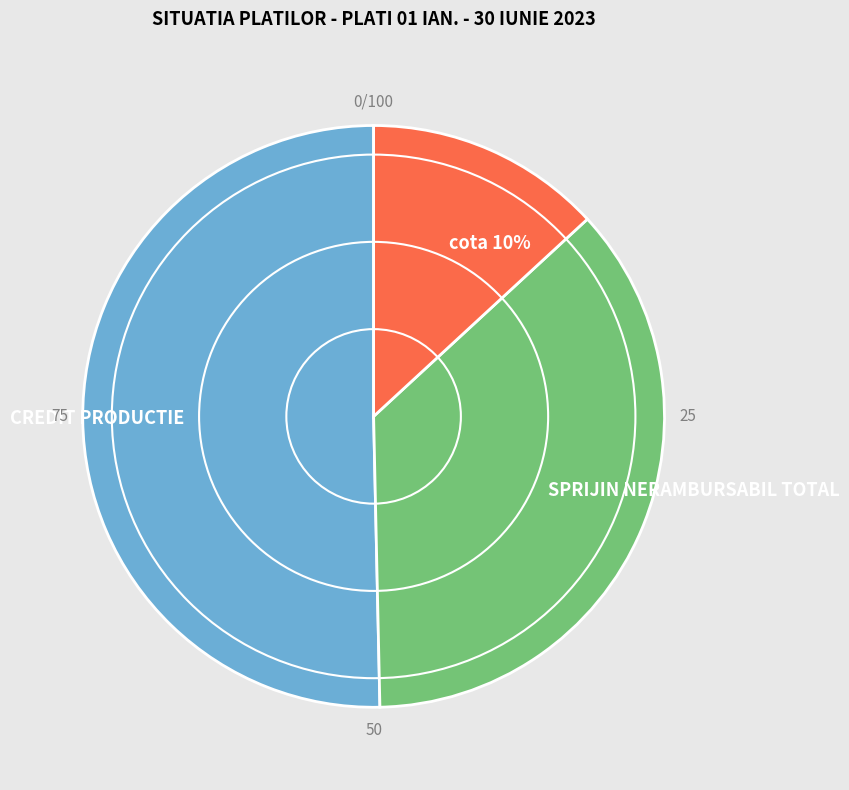

What is the largest slice in the pie chart?

CREDIT PRODUCTIE